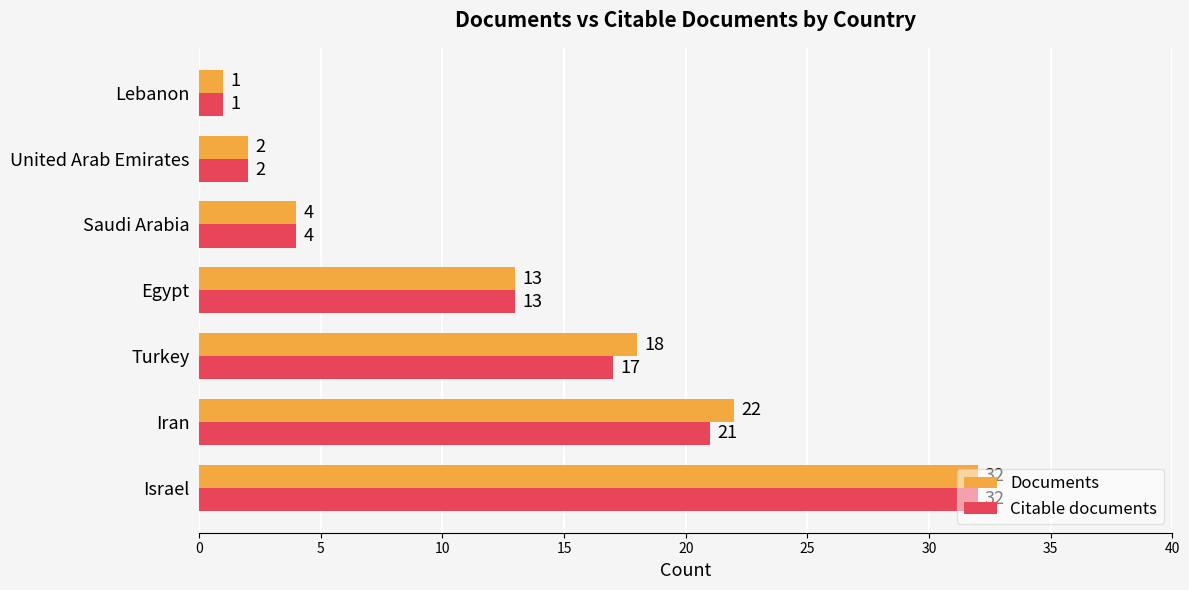

How many data points in Documents are less than 13?

3